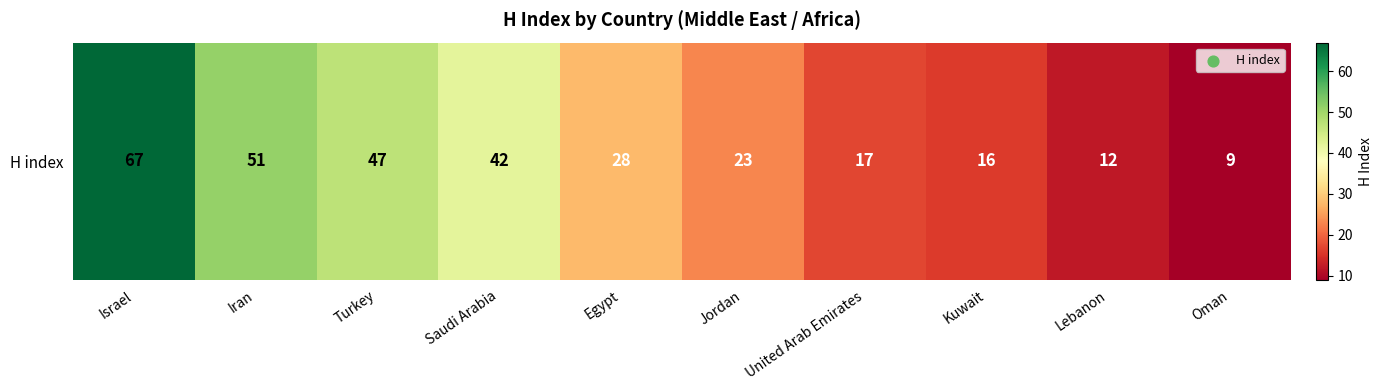

What is the maximum value shown in the chart?

67